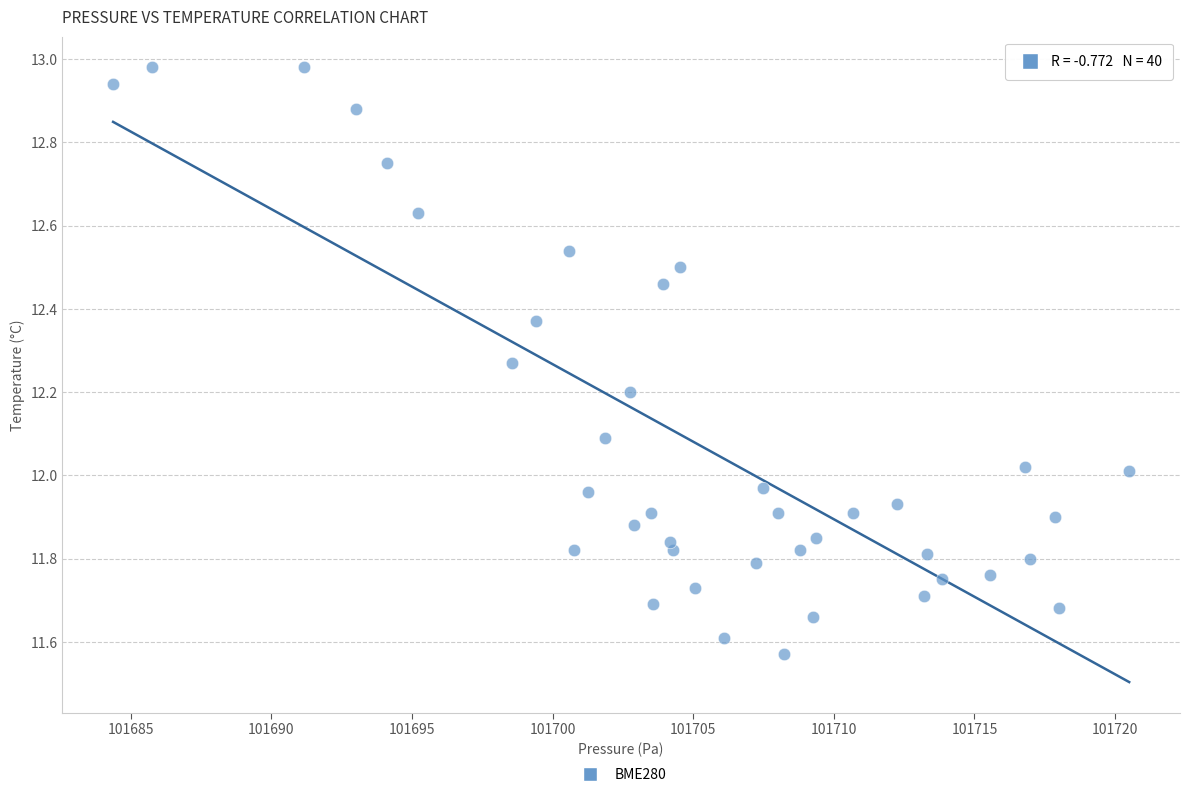

What is the range of X values (max minus min)?

36.1